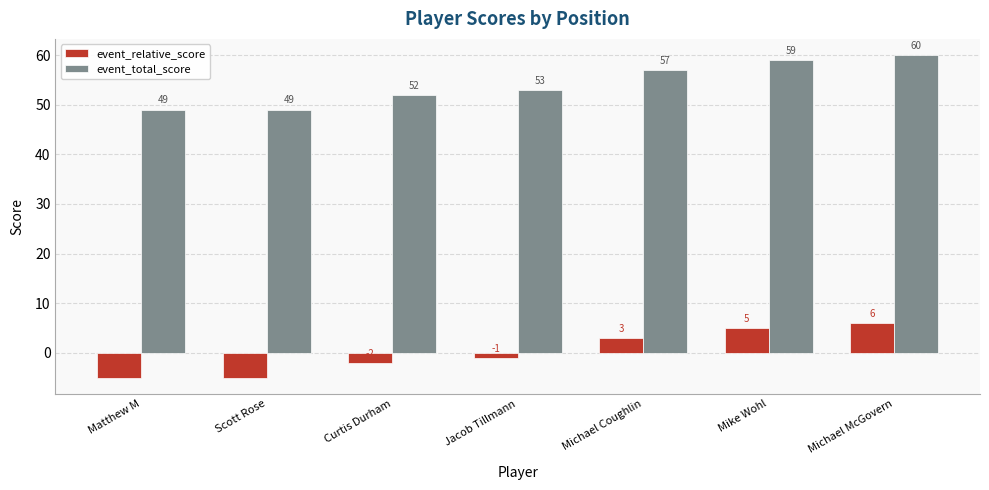

Reading left to right, what are all the values shown in this chart?

event_relative_score: -5	-5	-2	-1	3	5	6
event_total_score: 49	49	52	53	57	59	60